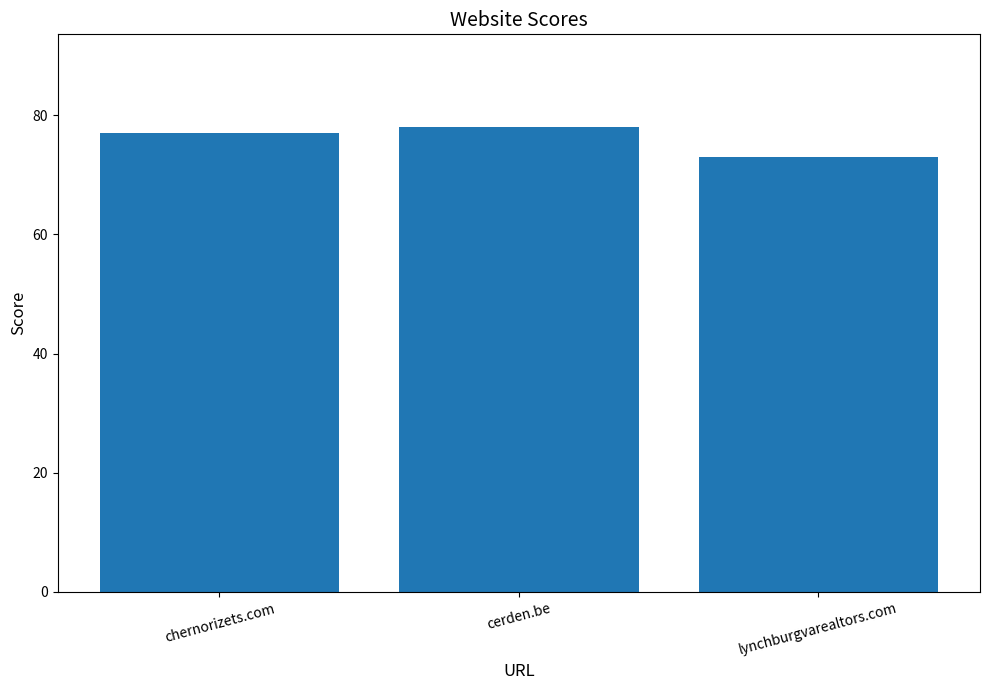

How many values are between 73 and 78?

3